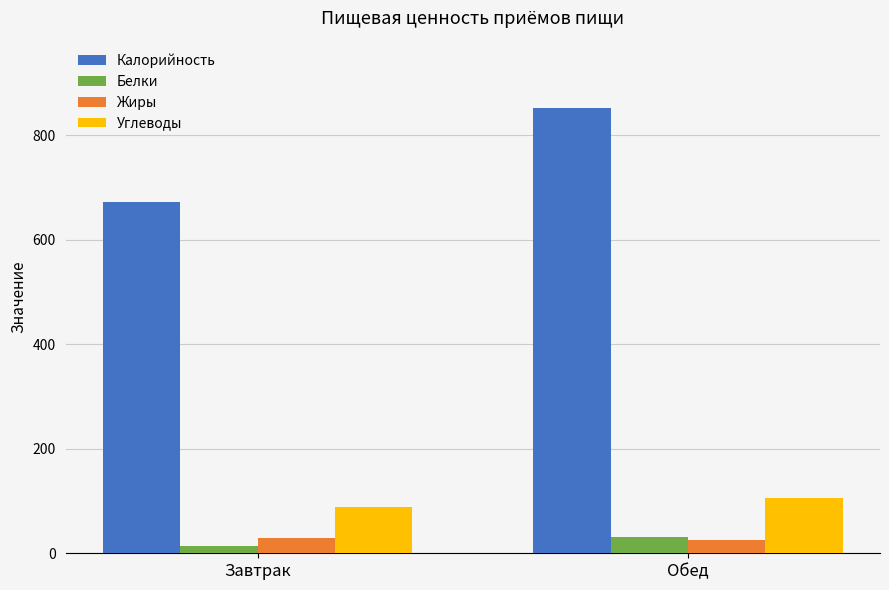

How many groups of bars are there?

2